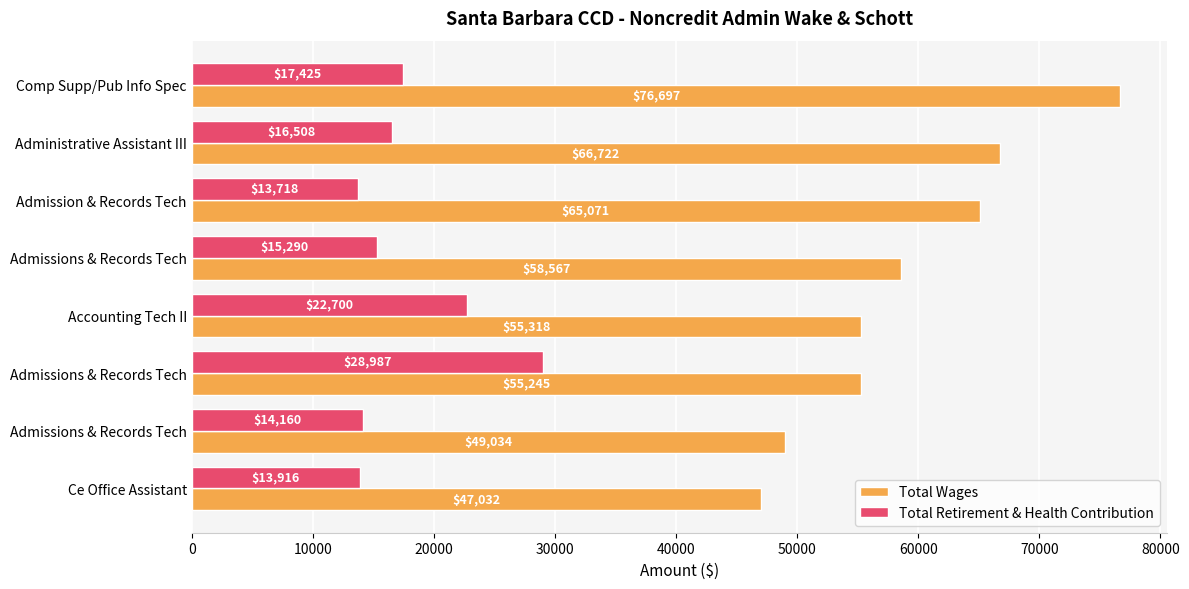

How many data points in Total Wages are less than 58566?

4